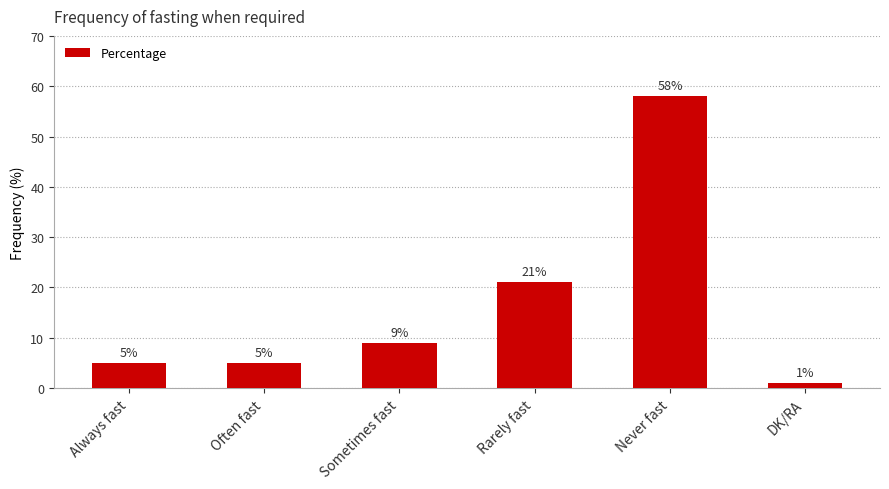

Which category has the highest value across all series?

Never fast